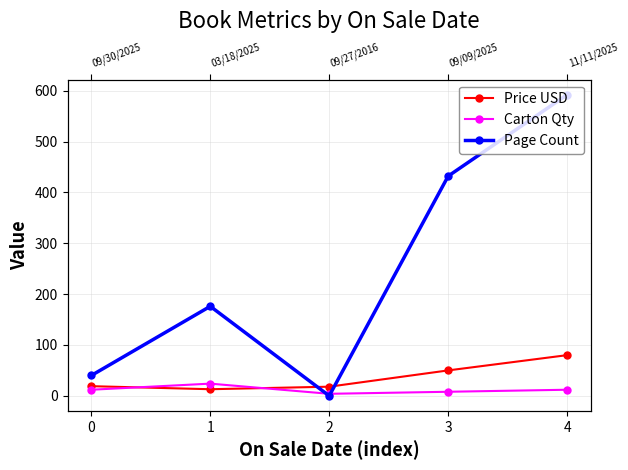

Rank the series by their maximum value, from lowest to highest.

Carton Qty, Price USD, Page Count